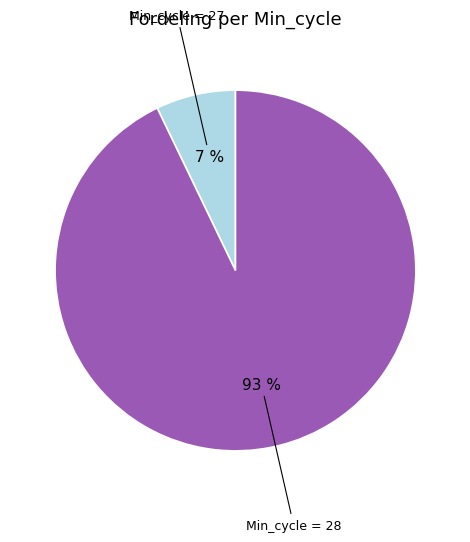

To the nearest percent, what is the difference between the largest and smallest slice percentages?

86%